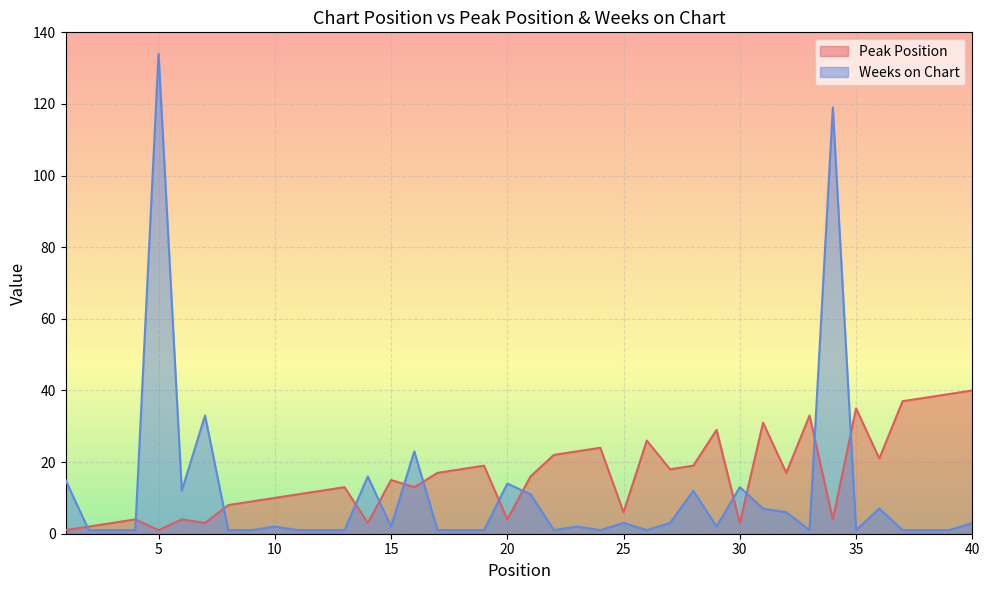

Between 1 and 5, which series saw the biggest shift?

Weeks on Chart